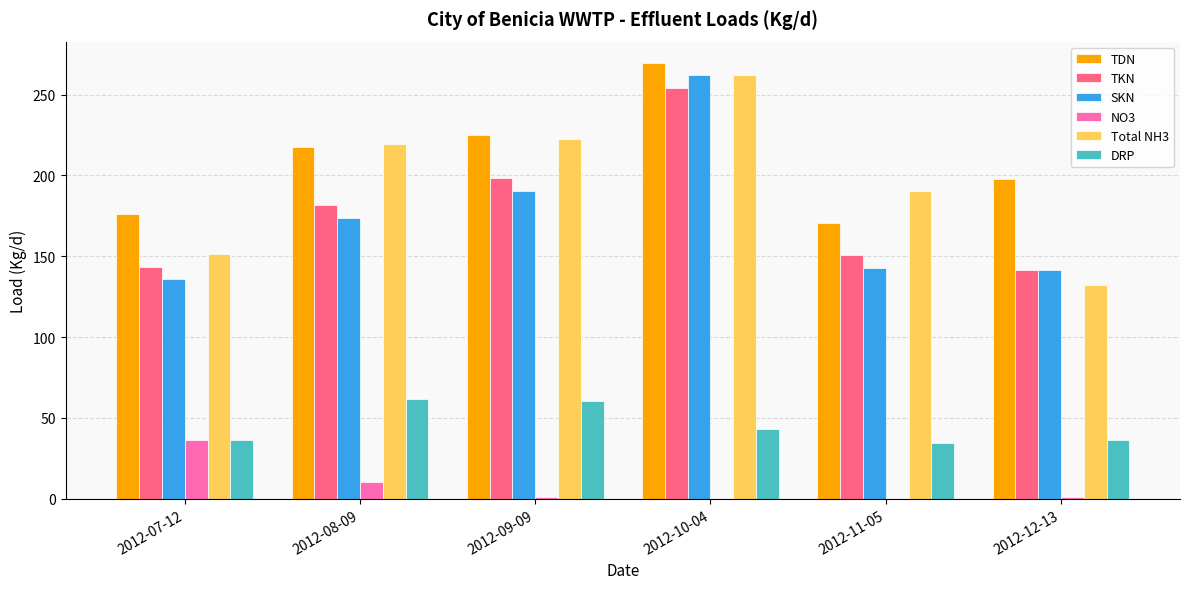

At which category is the sum across all series the highest?

2012-10-04